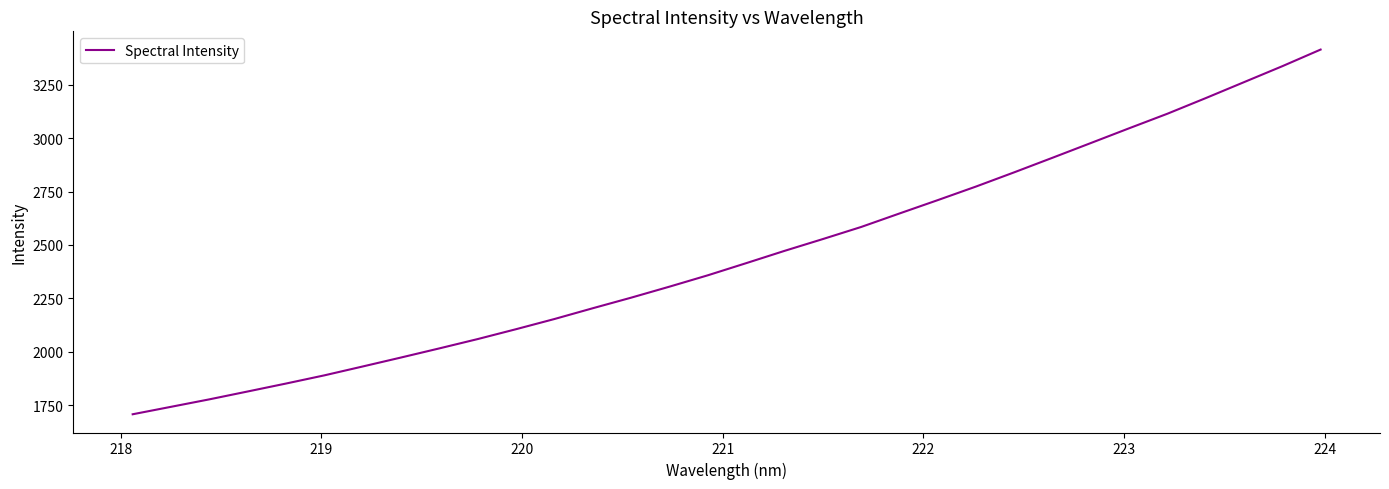

How many lines are shown in the chart?

1